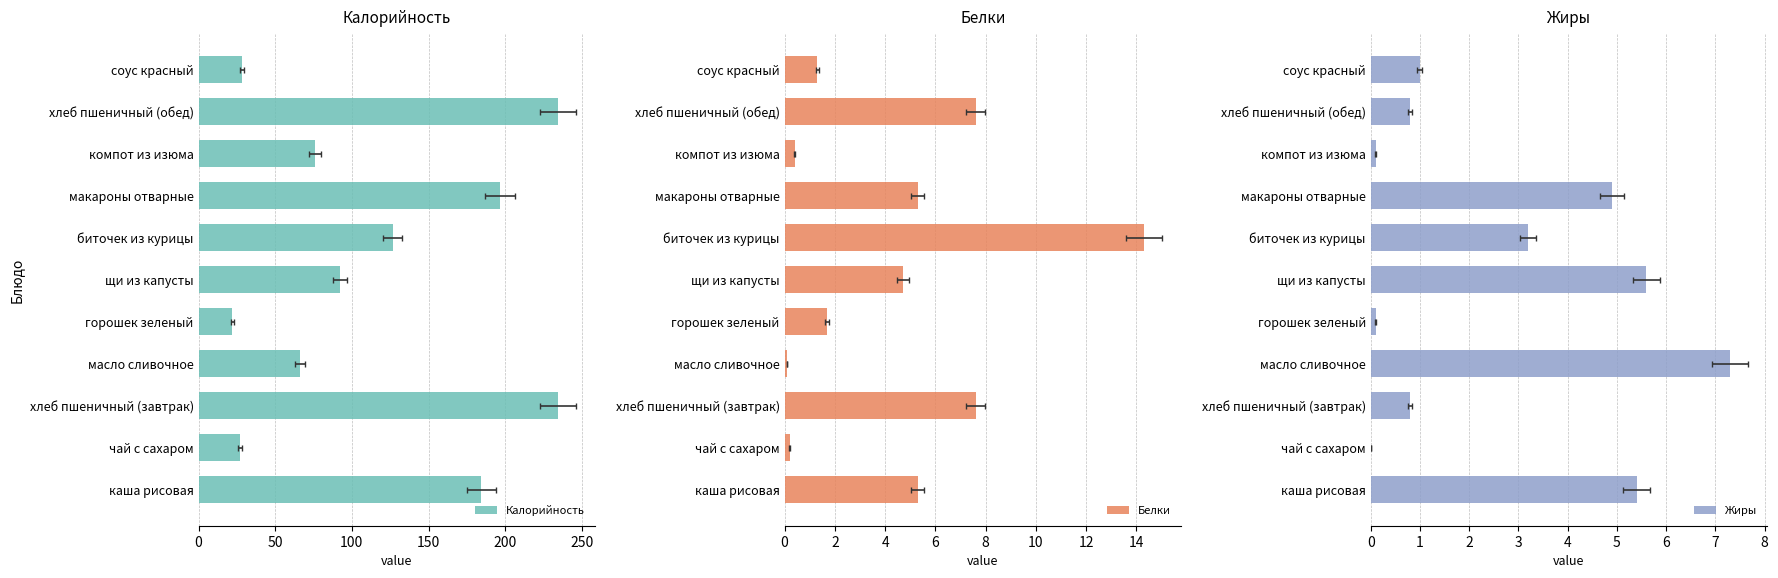

What is the difference between the maximum and second lowest values in the Жиры series?

7.2